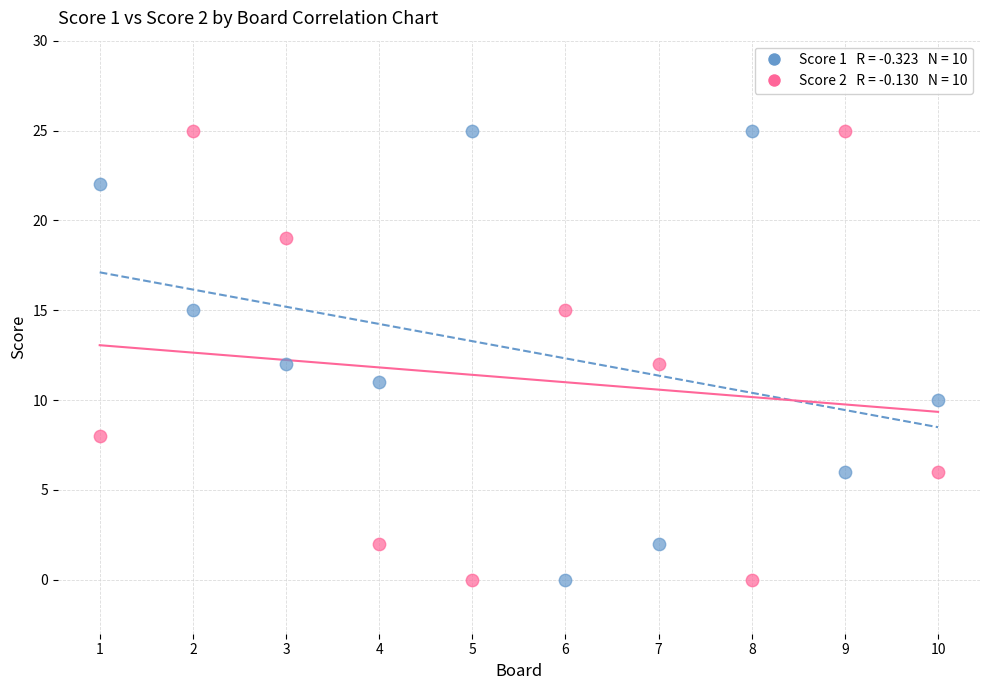

Across all data points, what is the range of X values (max minus min)?

9